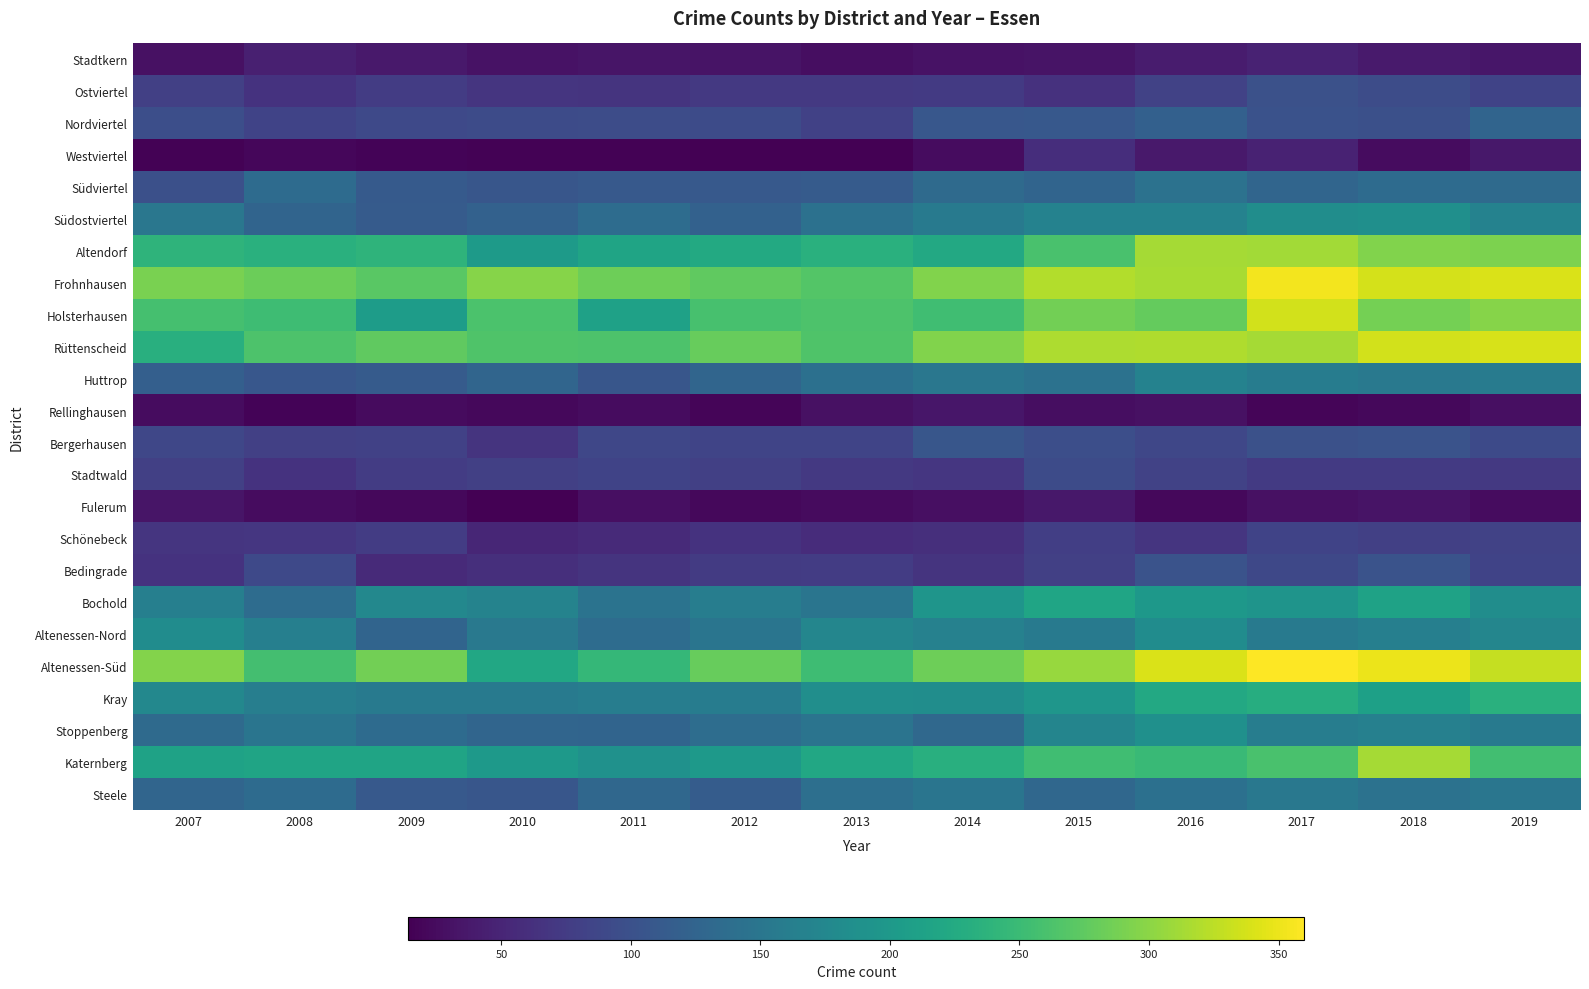

Reading right to left, transcribe all the data shown in this chart.

Stadtkern: 2019=35	2018=39	2017=47	2016=41	2015=32	2014=31	2013=27	2012=32	2011=34	2010=31	2009=37	2008=44	2007=30
Ostviertel: 2019=84	2018=95	2017=100	2016=82	2015=63	2014=73	2013=72	2012=71	2011=66	2010=67	2009=75	2008=65	2007=80
Nordviertel: 2019=126	2018=99	2017=101	2016=120	2015=109	2014=108	2013=81	2012=93	2011=95	2010=93	2009=90	2008=84	2007=97
Westviertel: 2019=36	2018=25	2017=47	2016=38	2015=59	2014=25	2013=14	2012=14	2011=16	2010=16	2009=17	2008=20	2007=16
Südviertel: 2019=134	2018=135	2017=127	2016=145	2015=126	2014=133	2013=114	2012=110	2011=110	2010=107	2009=112	2008=135	2007=99
Südostviertel: 2019=167	2018=186	2017=184	2016=167	2015=168	2014=157	2013=143	2012=122	2011=136	2010=122	2009=114	2008=125	2007=151
Altendorf: 2019=292	2018=295	2017=312	2016=313	2015=260	2014=223	2013=234	2012=224	2011=216	2010=203	2009=239	2008=234	2007=239
Frohnhausen: 2019=340	2018=338	2017=354	2016=315	2015=320	2014=294	2013=268	2012=275	2011=283	2010=297	2009=272	2008=282	2007=290
Holsterhausen: 2019=297	2018=288	2017=337	2016=278	2015=286	2014=254	2013=263	2012=259	2011=212	2010=262	2009=205	2008=252	2007=258
Rüttenscheid: 2019=339	2018=337	2017=314	2016=319	2015=318	2014=294	2013=265	2012=279	2011=264	2010=265	2009=275	2008=264	2007=232
Huttrop: 2019=158	2018=154	2017=159	2016=168	2015=144	2014=151	2013=142	2012=127	2011=106	2010=127	2009=113	2008=108	2007=119
Rellinghausen: 2019=28	2018=22	2017=19	2016=30	2015=27	2014=35	2013=29	2012=19	2011=25	2010=21	2009=24	2008=17	2007=26
Bergerhausen: 2019=92	2018=103	2017=100	2016=87	2015=97	2014=107	2013=85	2012=85	2011=87	2010=66	2009=81	2008=79	2007=87
Stadtwald: 2019=72	2018=73	2017=73	2016=82	2015=93	2014=69	2013=71	2012=79	2011=84	2010=79	2009=75	2008=65	2007=80
Fulerum: 2019=26	2018=32	2017=30	2016=22	2015=36	2014=28	2013=24	2012=21	2011=28	2010=14	2009=22	2008=25	2007=33
Schönebeck: 2019=82	2018=79	2017=84	2016=68	2015=78	2014=60	2013=58	2012=65	2011=55	2010=51	2009=75	2008=69	2007=67
Bedingrade: 2019=84	2018=103	2017=89	2016=102	2015=79	2014=66	2013=76	2012=74	2011=66	2010=61	2009=55	2008=91	2007=65
Bochold: 2019=183	2018=213	2017=193	2016=198	2015=218	2014=194	2013=148	2012=161	2011=146	2010=169	2009=175	2008=136	2007=164
Altenessen-Nord: 2019=173	2018=164	2017=156	2016=182	2015=157	2014=166	2013=173	2012=149	2011=136	2010=154	2009=125	2008=164	2007=182
Altenessen-Süd: 2019=329	2018=350	2017=360	2016=340	2015=307	2014=284	2013=252	2012=280	2011=245	2010=221	2009=286	2008=257	2007=296
Kray: 2019=234	2018=210	2017=229	2016=223	2015=196	2014=183	2013=185	2012=159	2011=160	2010=155	2009=155	2008=162	2007=175
Stoppenberg: 2019=157	2018=165	2017=161	2016=187	2015=172	2014=131	2013=147	2012=137	2011=125	2010=127	2009=135	2008=149	2007=133
Katernberg: 2019=255	2018=314	2017=260	2016=249	2015=254	2014=232	2013=221	2012=201	2011=189	2010=201	2009=216	2008=216	2007=214
Steele: 2019=150	2018=145	2017=152	2016=142	2015=130	2014=148	2013=140	2012=115	2011=130	2010=106	2009=111	2008=135	2007=127